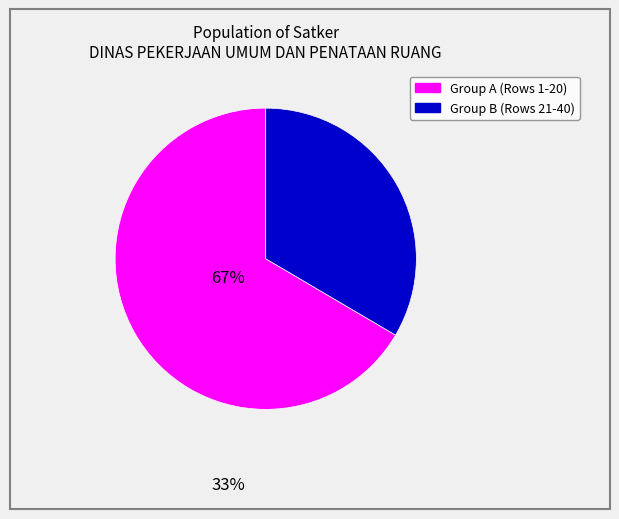

Does any single category account for the majority?

Yes